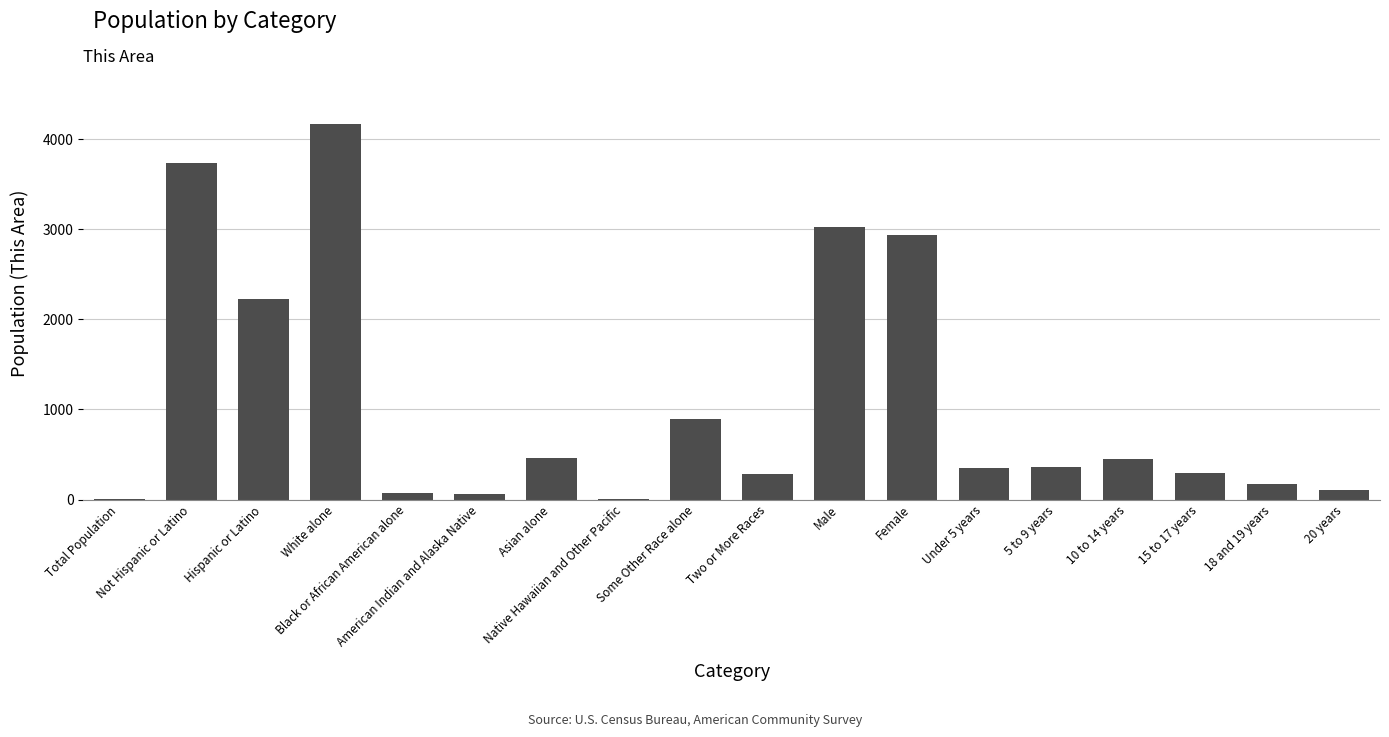

What is the sum of all values?

19626